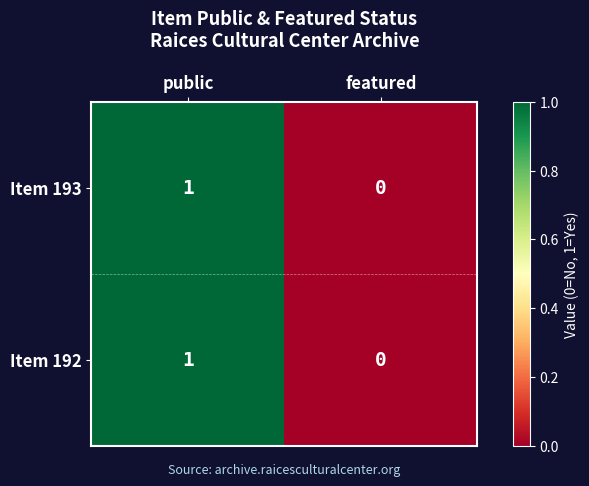

Reading right to left, list all the values displayed in this chart.

Item 193: featured=0	public=1
Item 192: featured=0	public=1